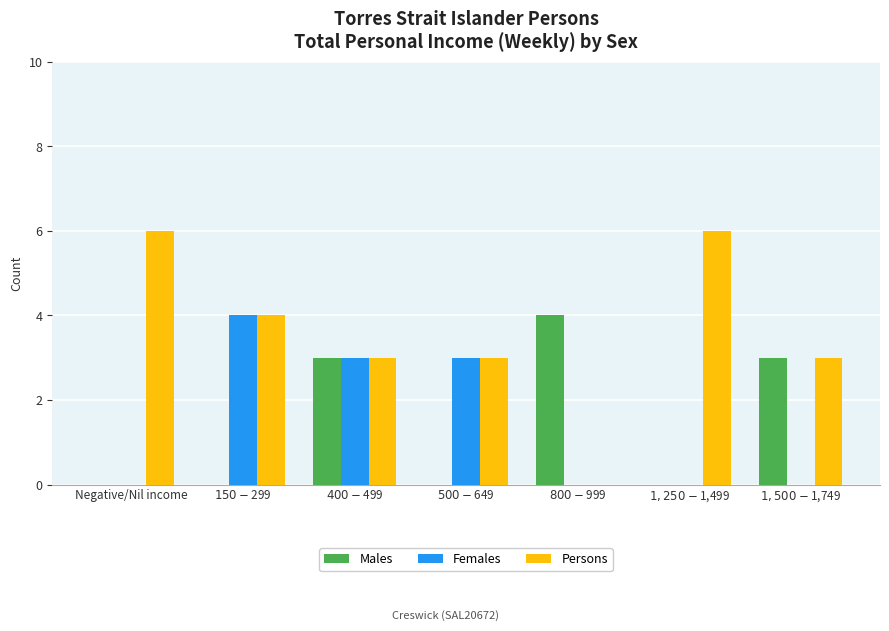

What is the maximum value shown in the chart?

6